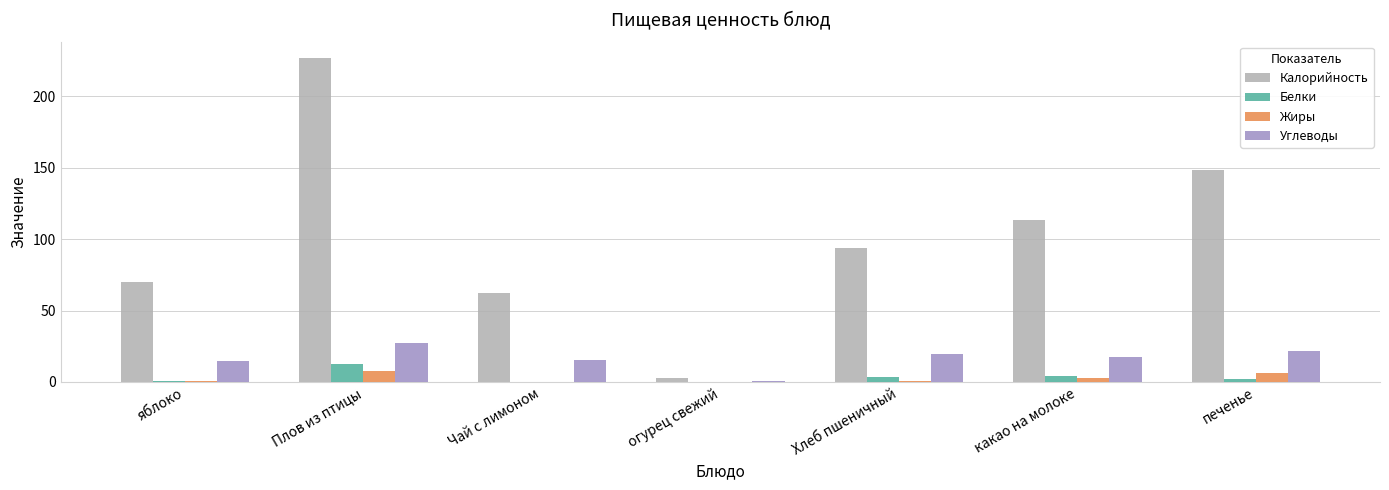

The Жиры series shows 0.0 at огурец свежий. True or false?

True